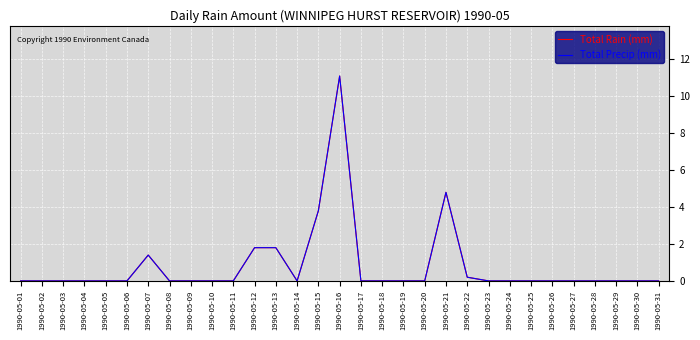

Which series changed the most between 1990-05-17 and 1990-05-24?

Total Rain (mm)